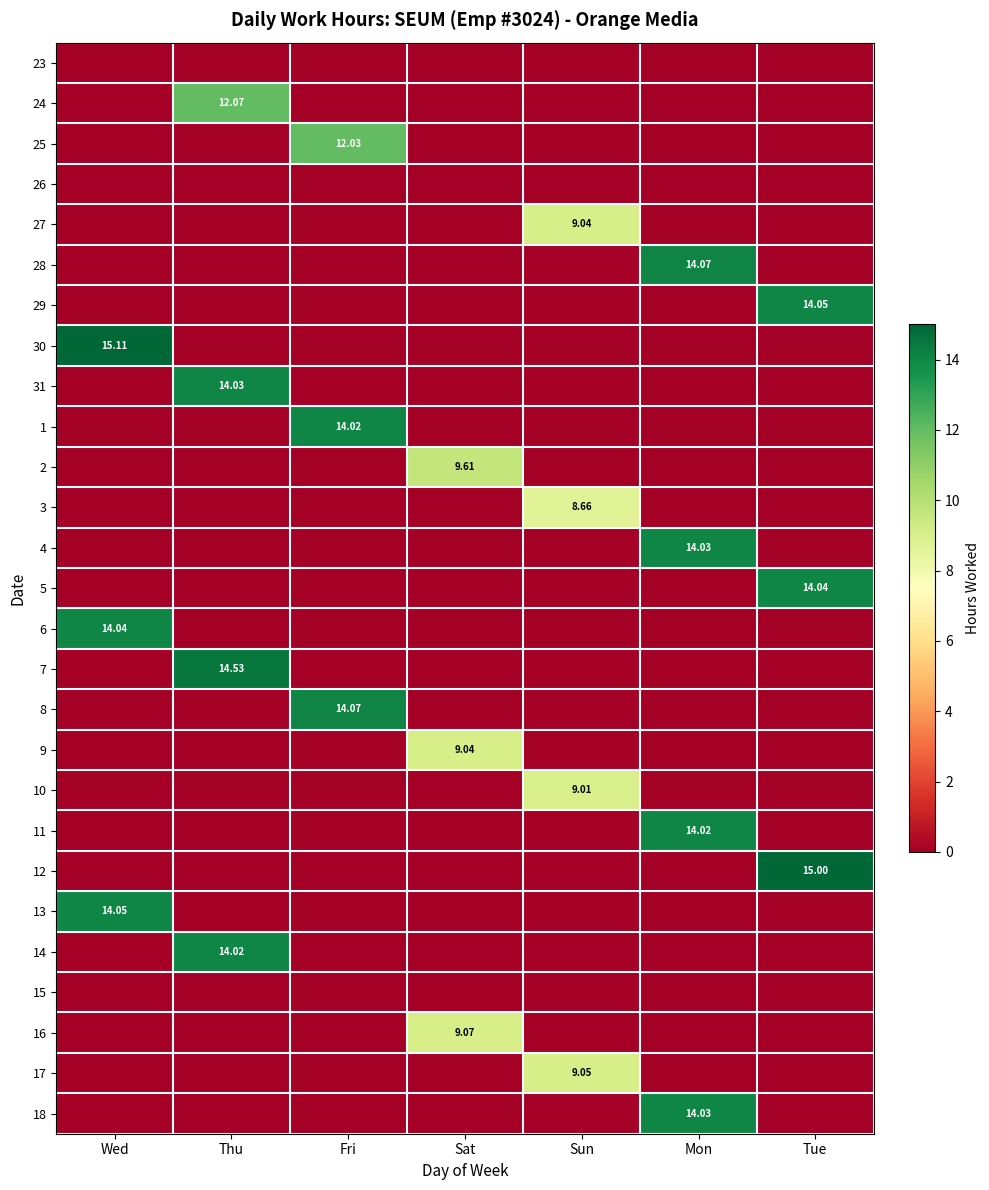

At which label is 23 closest to 0?

Wed